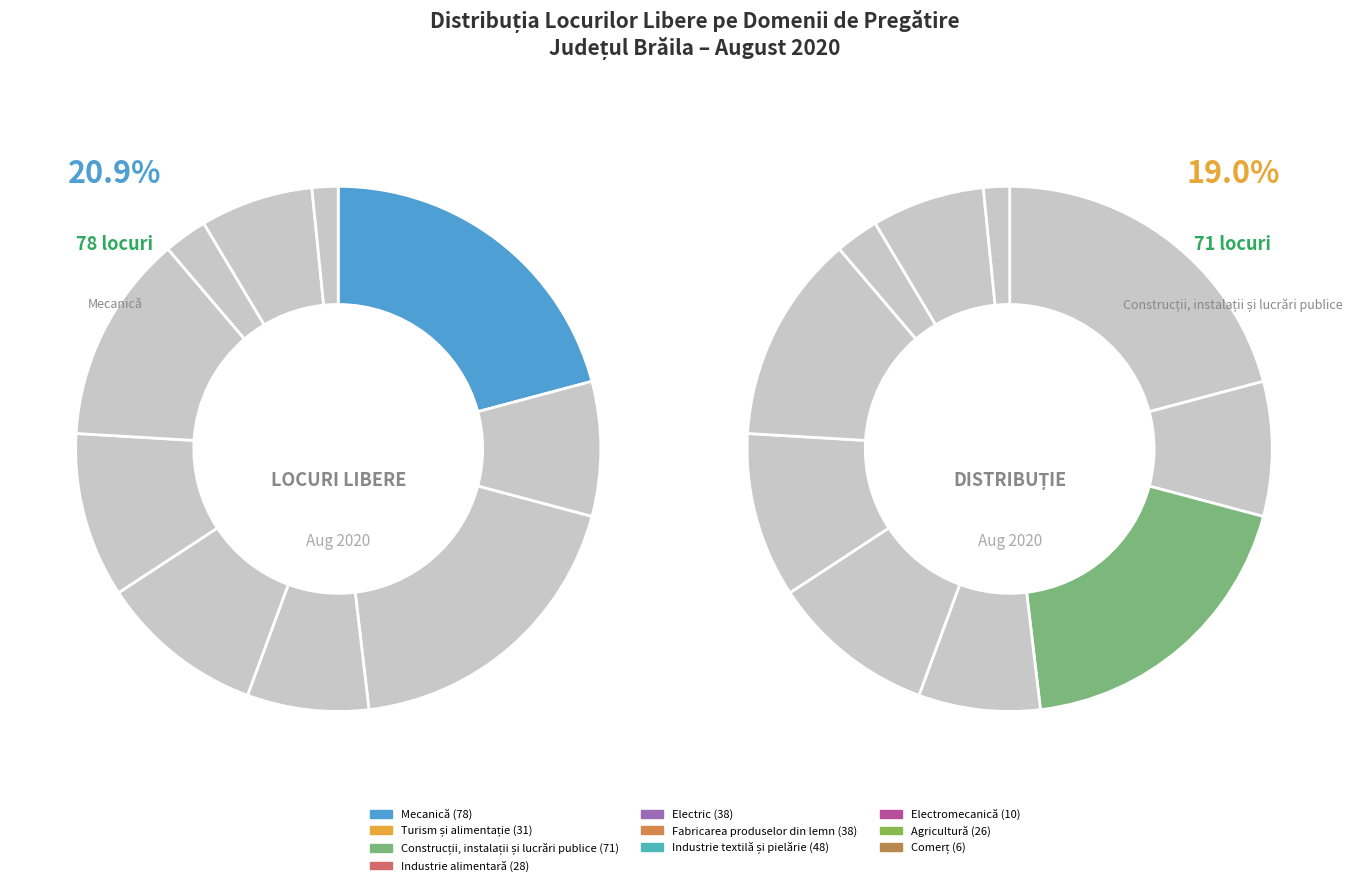

How many slices are in this pie chart?

10